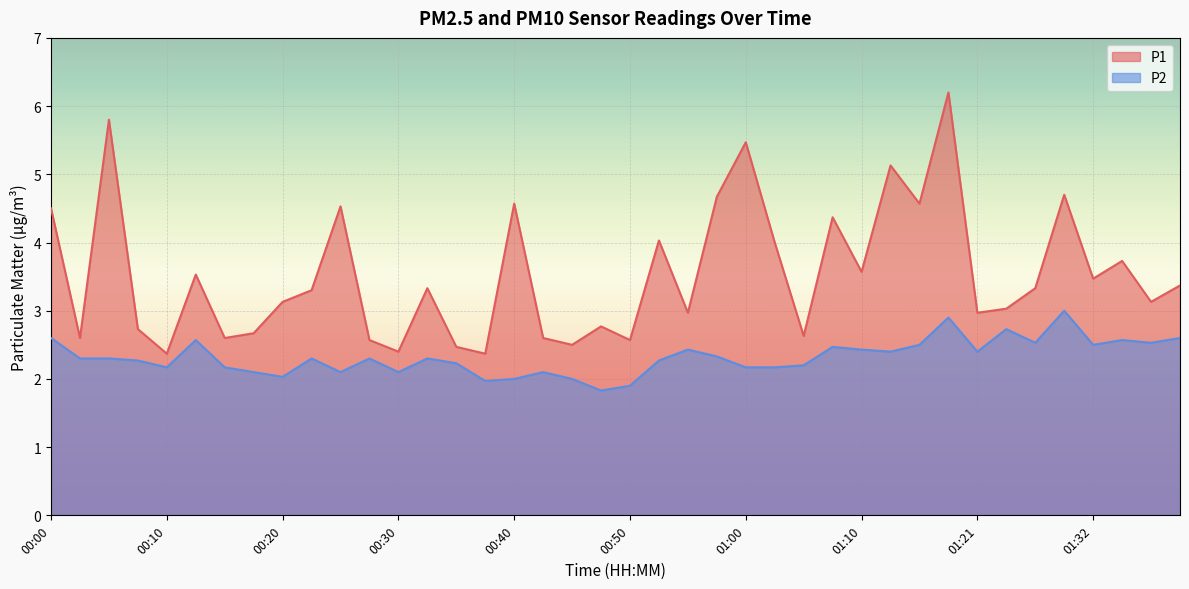

What is the difference between the highest and lowest values at 01:37?

0.6